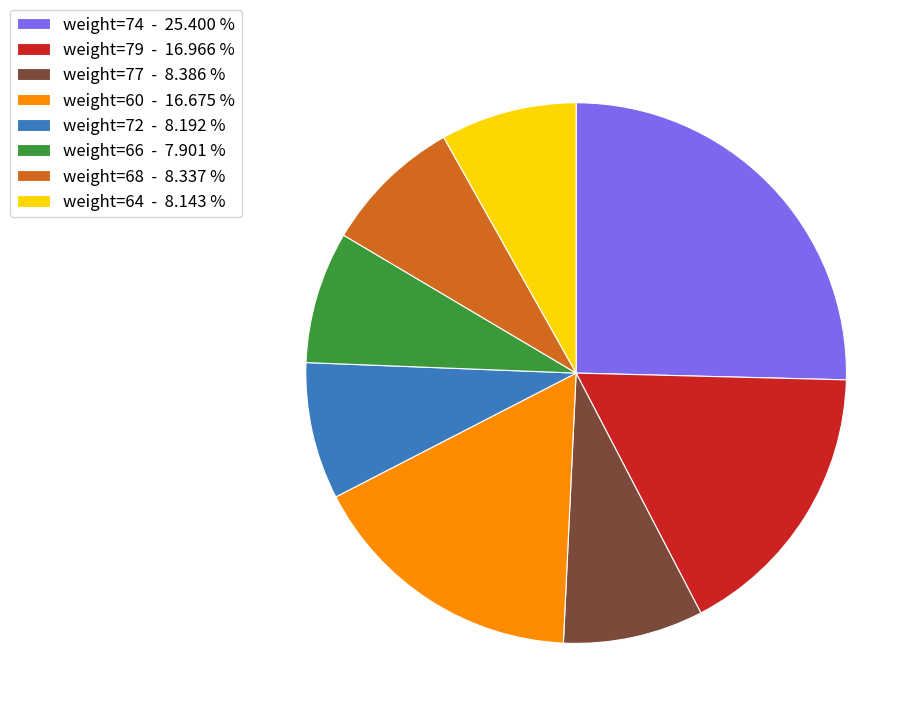

What is the ratio of the value at weight=79 - 16.966 % to the value at weight=64 - 8.143 %?

2.1